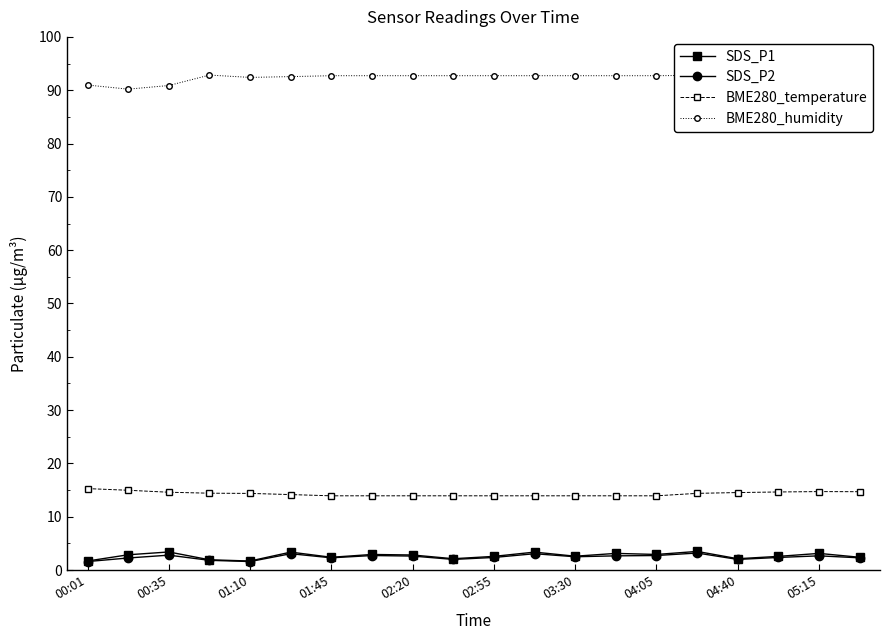

At how many categories does at least one series exceed 31?

20